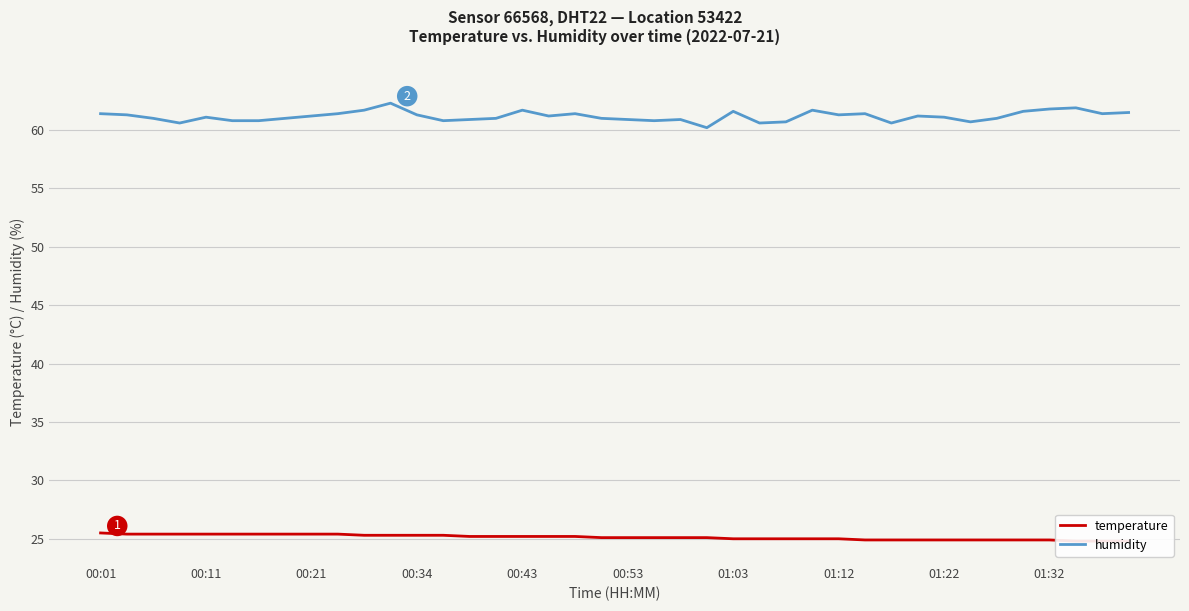

What is the lowest value of the humidity series?

60.2